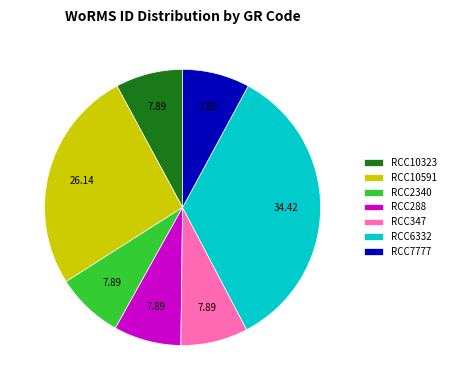

Is RCC7777 the majority of the pie?

No